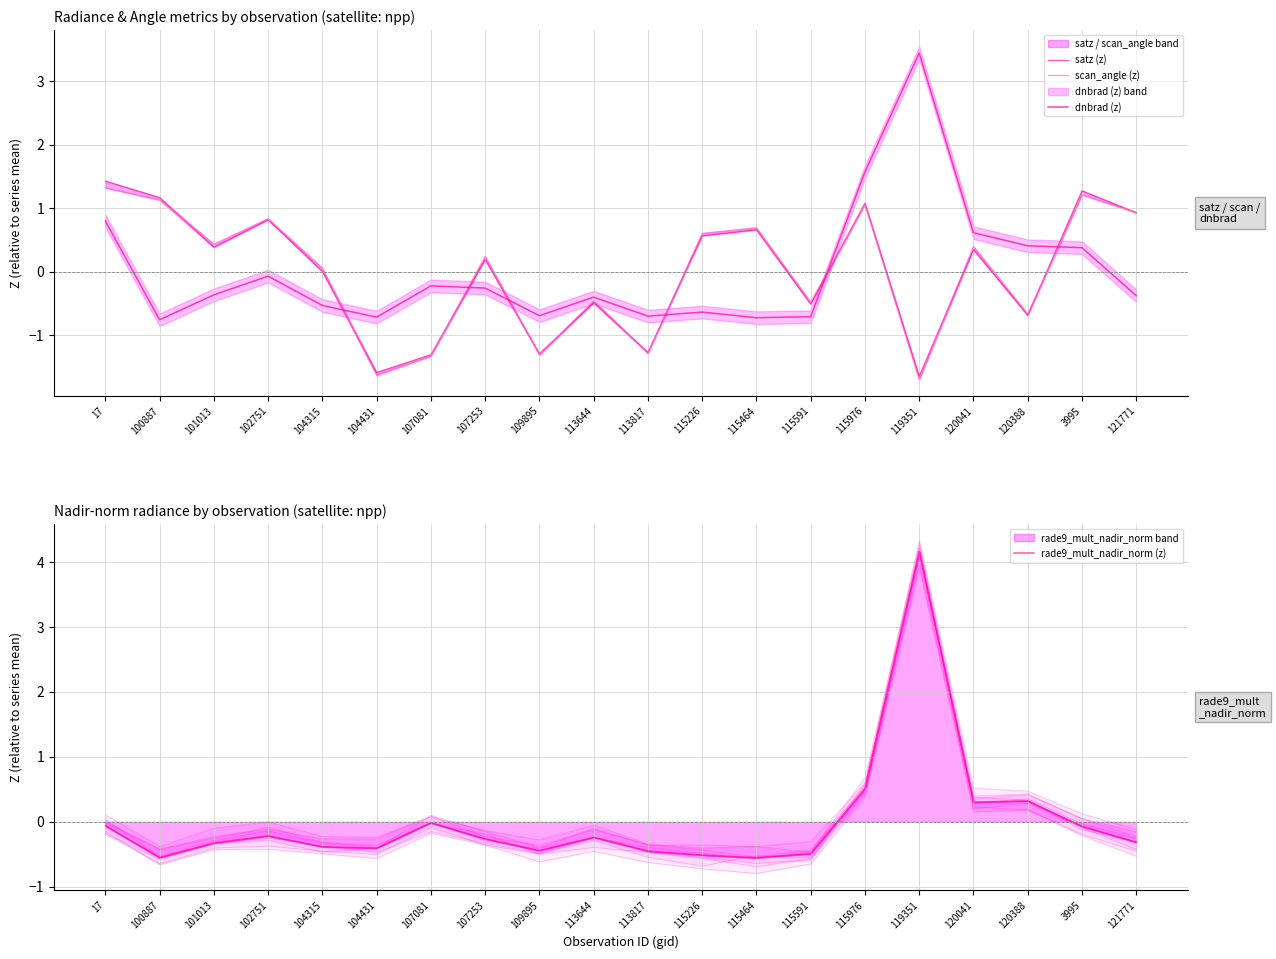

At 121771, list the series in order from largest to smallest.

scan_angle (z), satz (z), rade9_mult_nadir_norm (z), dnbrad (z)